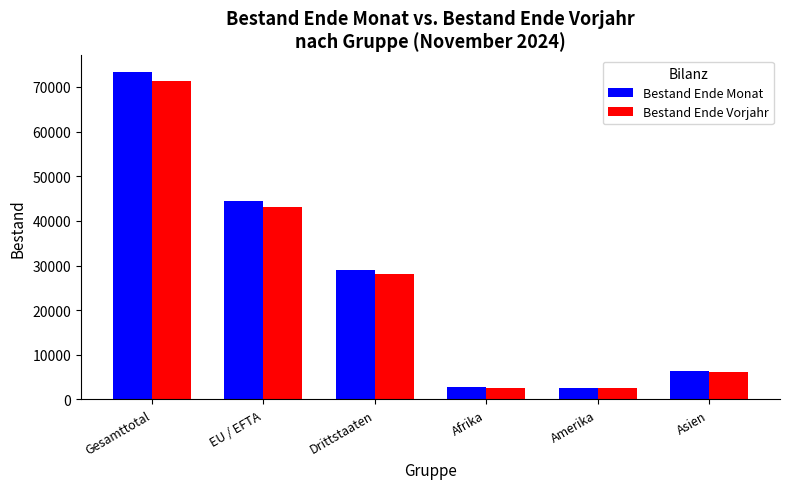

Between EU / EFTA and Asien, which series saw the biggest shift?

Bestand Ende Monat